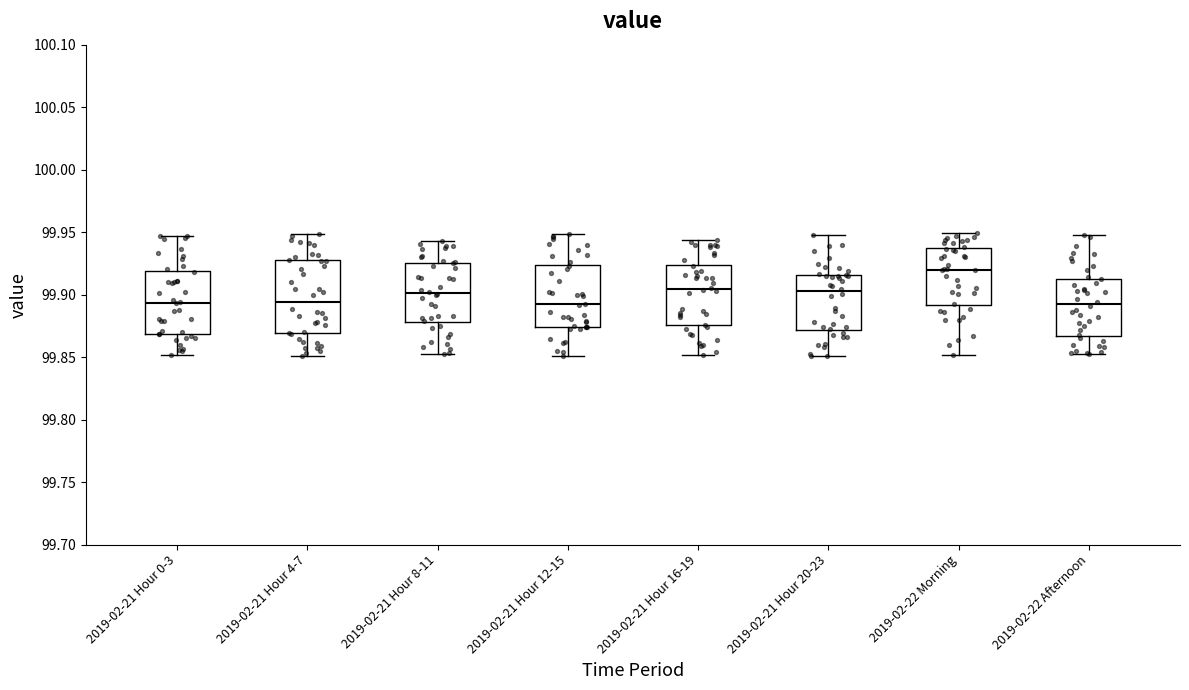

Where is the upper edge of the box for 2019-02-22 Afternoon on the y-axis? The values are not printed on the chart, so give them approximately, as read against the axis.

99.915